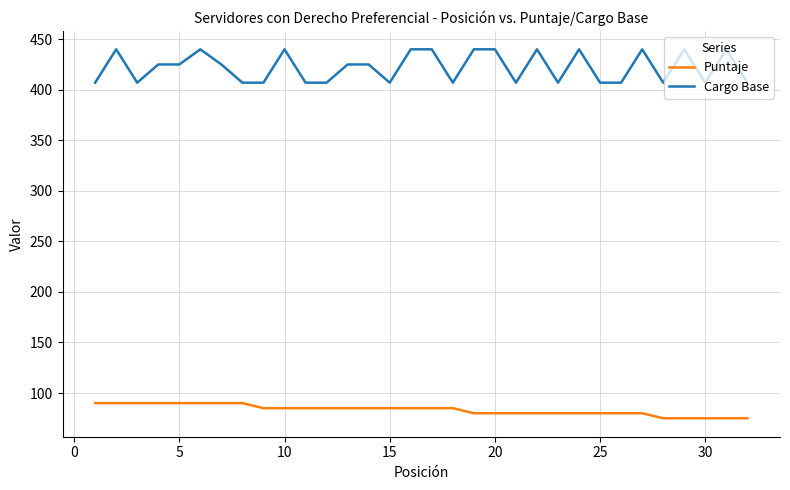

Reading right to left, transcribe all the data shown in this chart.

Puntaje: 75	75	75	75	75	80	80	80	80	80	80	80	80	80	85	85	85	85	85	85	85	85	85	85	90	90	90	90	90	90	90	90
Cargo Base: 407	440	407	440	407	440	407	407	440	407	440	407	440	440	407	440	440	407	425	425	407	407	440	407	407	425	440	425	425	407	440	407